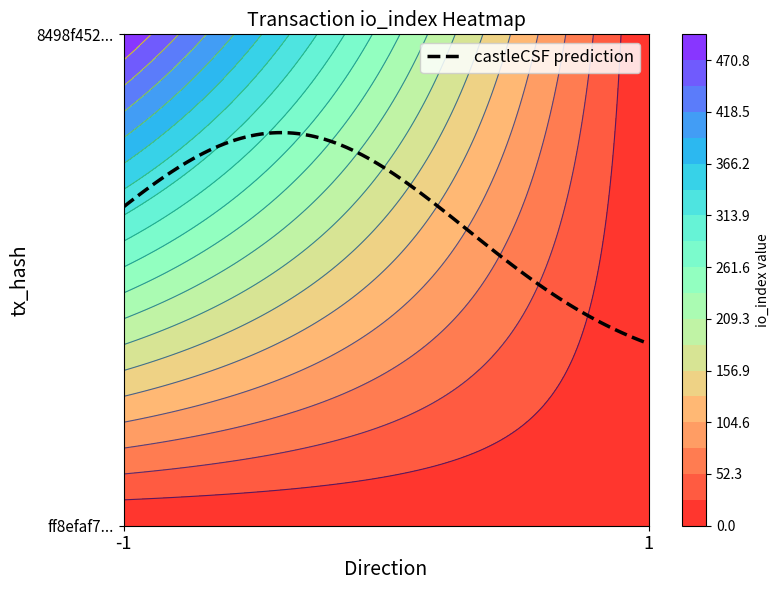

How many distinct data groups are displayed?

2